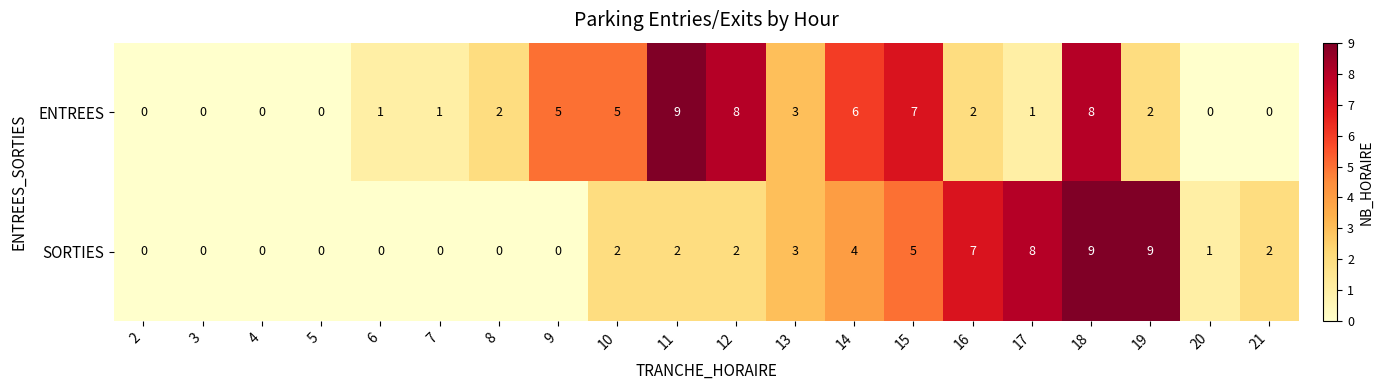

Count the ENTREES values in the range 0 to 6.

16